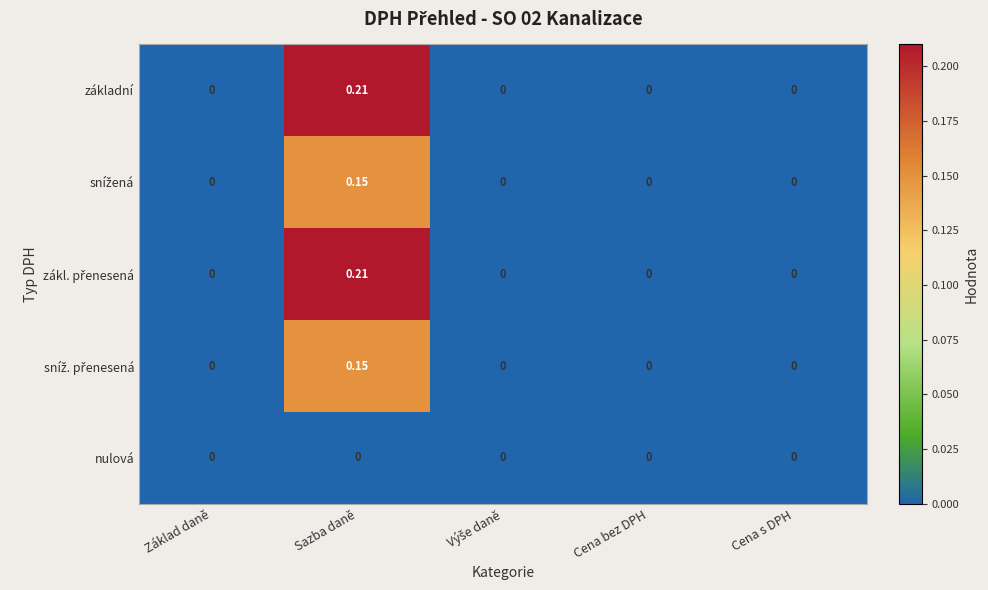

At which category does the chart reach its peak across all series?

Sazba daně